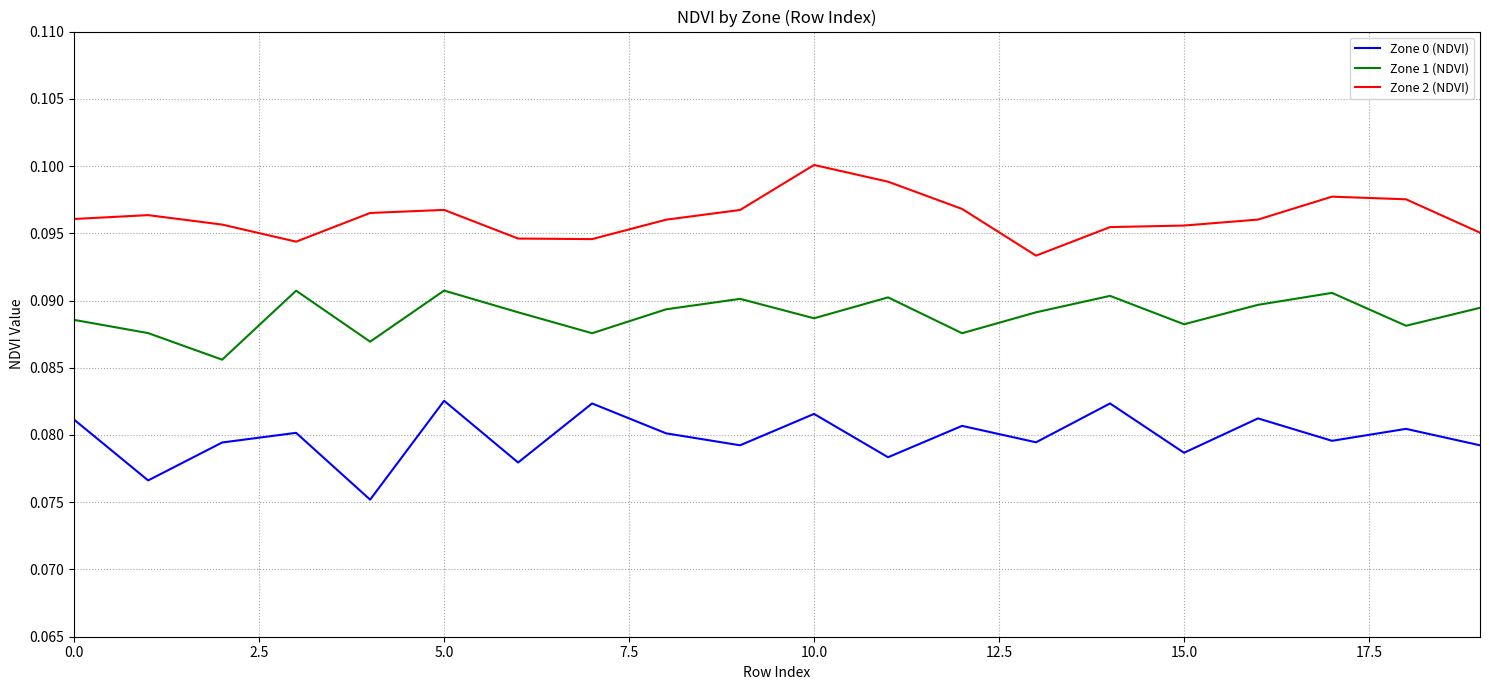

List the series in order of their overall mean, lowest first.

Zone 0 (NDVI), Zone 1 (NDVI), Zone 2 (NDVI)